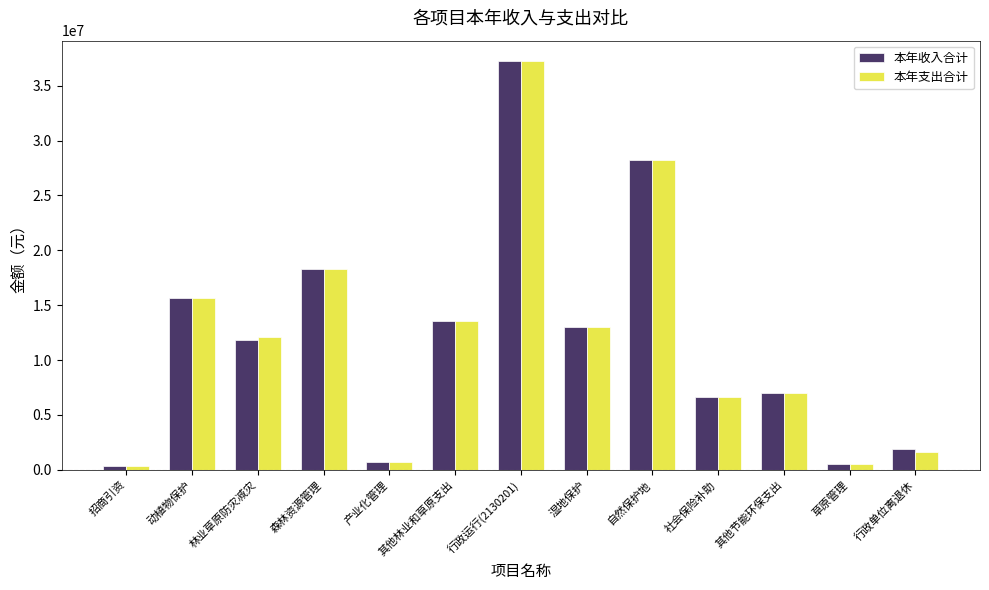

What is the maximum value shown in the chart?

37251340.5